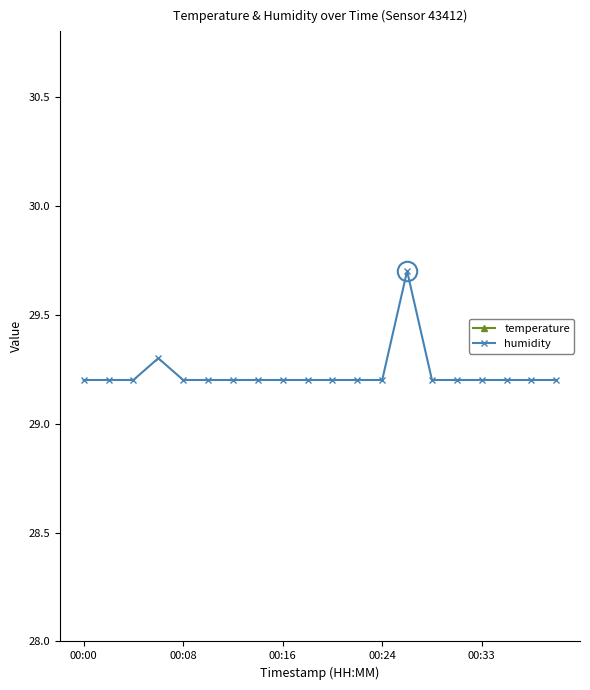

At which label does humidity reach its minimum?

00:00